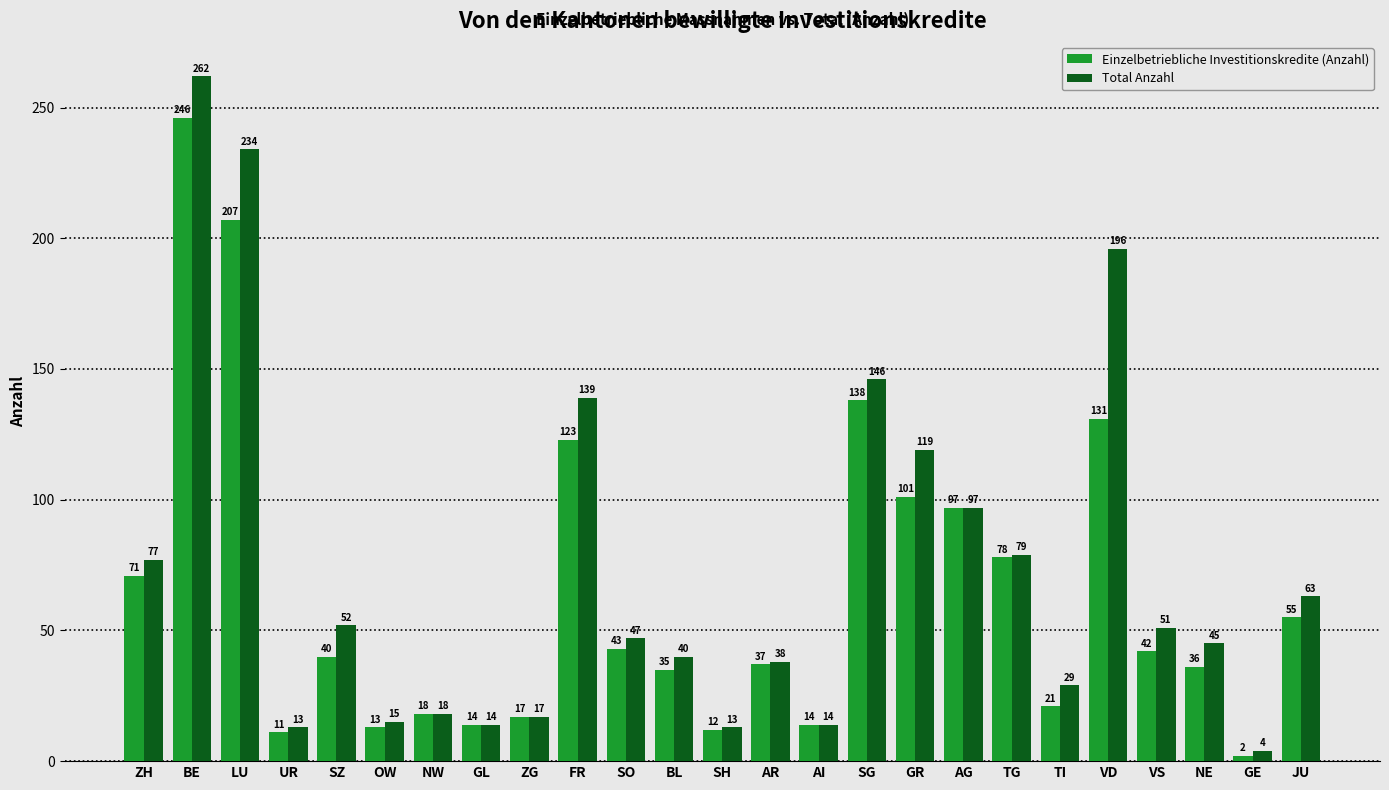

How many bars are there in each group?

2